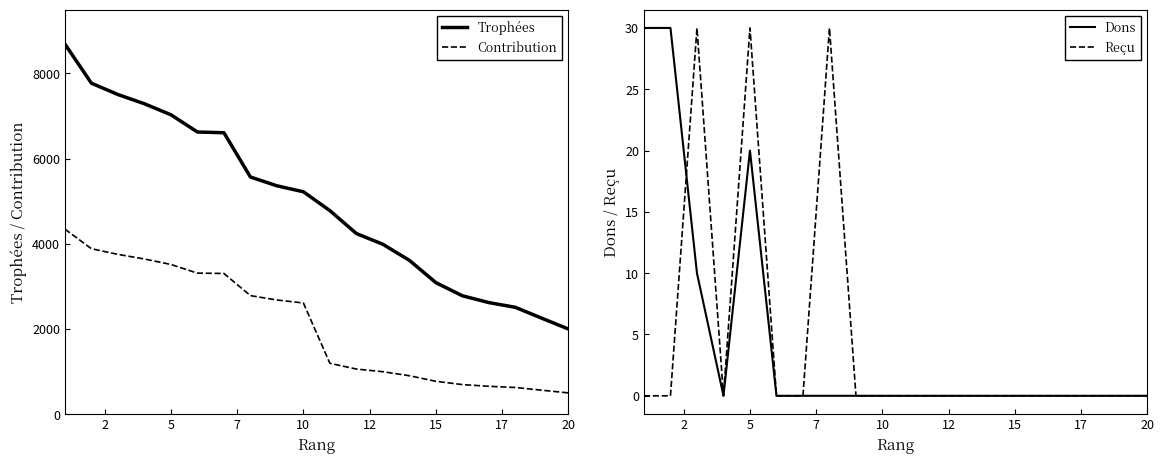

True or false: Trophées and Contribution intersect in this chart.

False